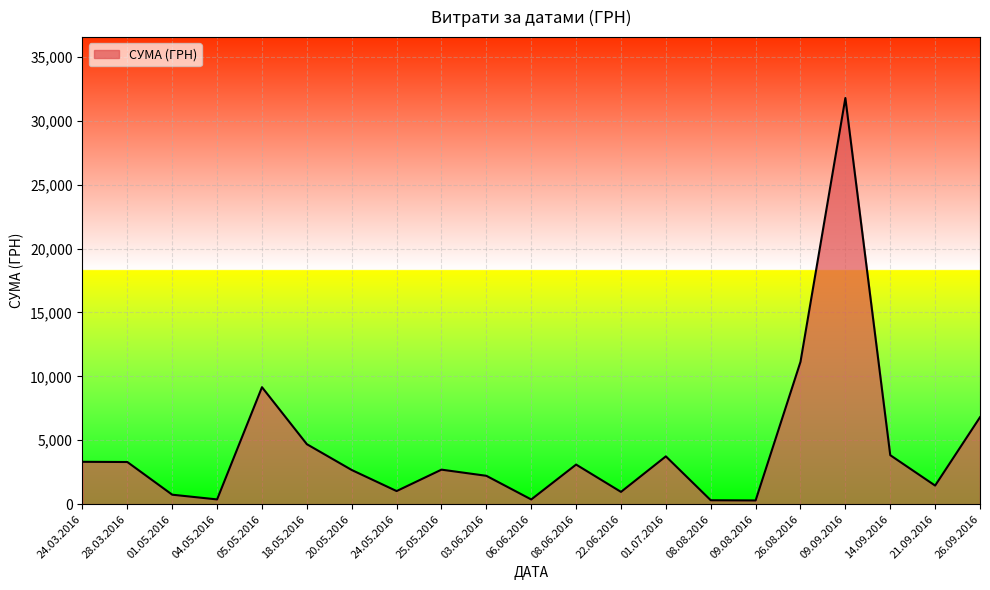

What is the difference between the maximum and minimum values?

31494.1